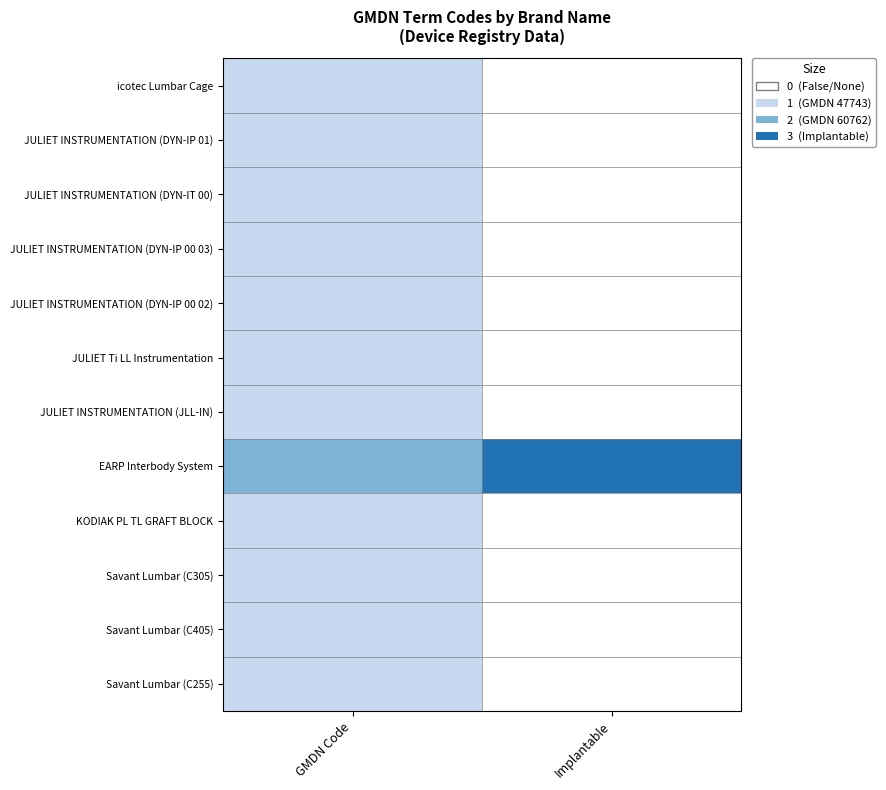

Between GMDN Code and Implantable, which is larger?

GMDN Code